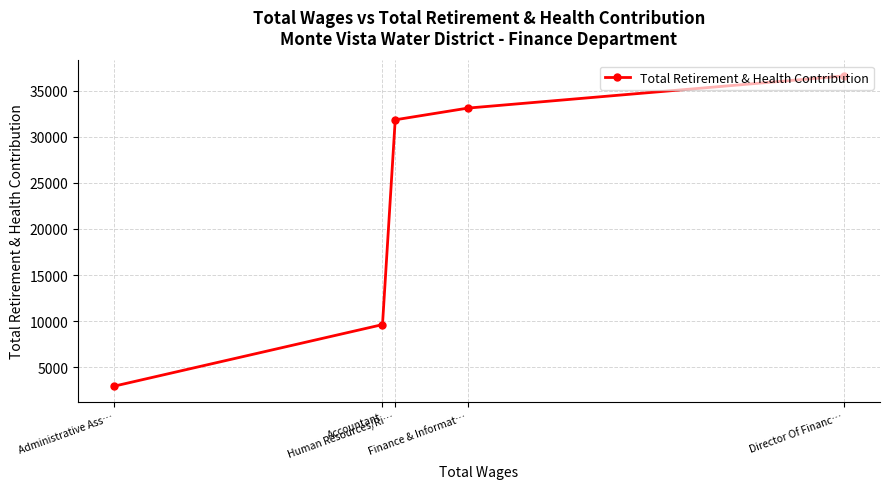

What is the difference between the values at Finance & Informat… and Administrative Ass…?

30150